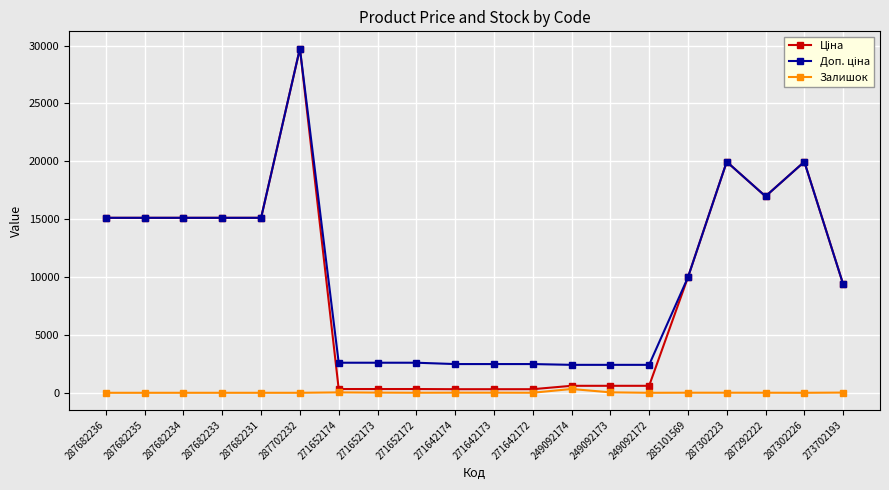

At how many categories does at least one series exceed 4854?

11